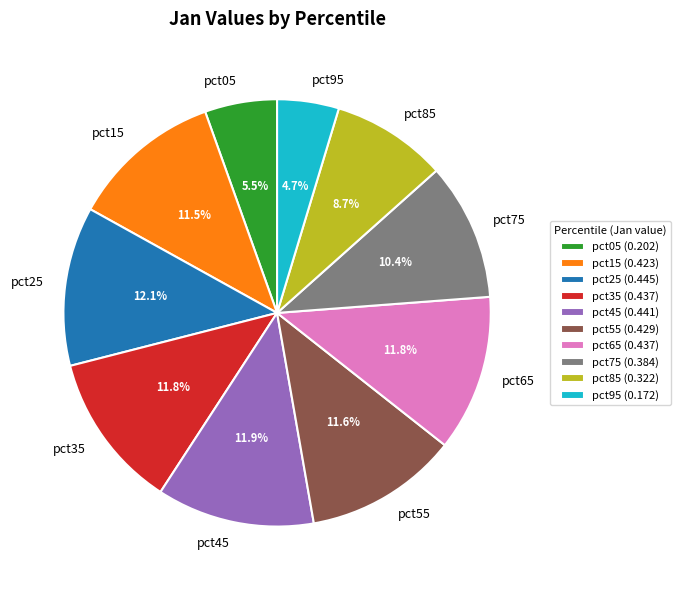

How many segments does this pie chart have?

10